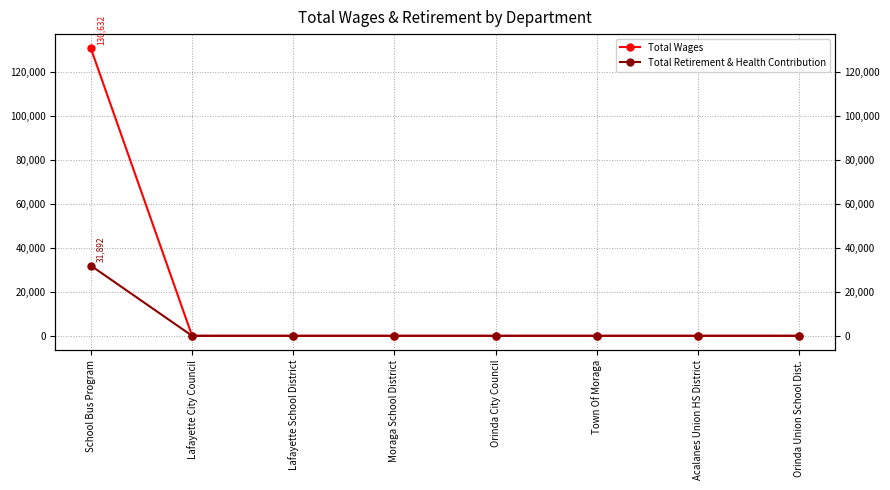

Reading left to right, transcribe all the data shown in this chart.

Total Wages: School Bus Program=130632	Lafayette City Council=0	Lafayette School District=0	Moraga School District=0	Orinda City Council=0	Town Of Moraga=0	Acalanes Union HS District=0	Orinda Union School Dist.=0
Total Retirement & Health Contribution: School Bus Program=31892	Lafayette City Council=0	Lafayette School District=0	Moraga School District=0	Orinda City Council=0	Town Of Moraga=0	Acalanes Union HS District=0	Orinda Union School Dist.=0